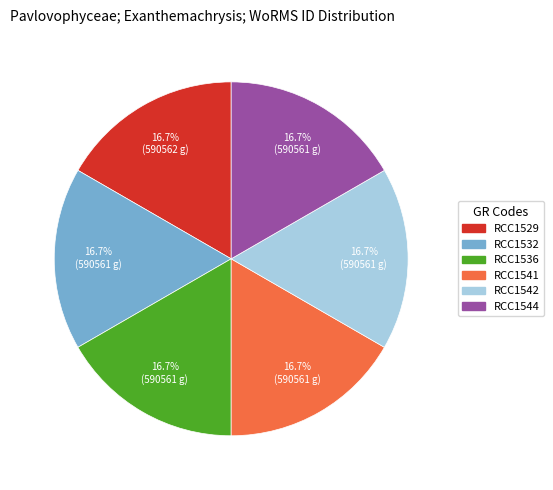

How many slices are in this pie chart?

6